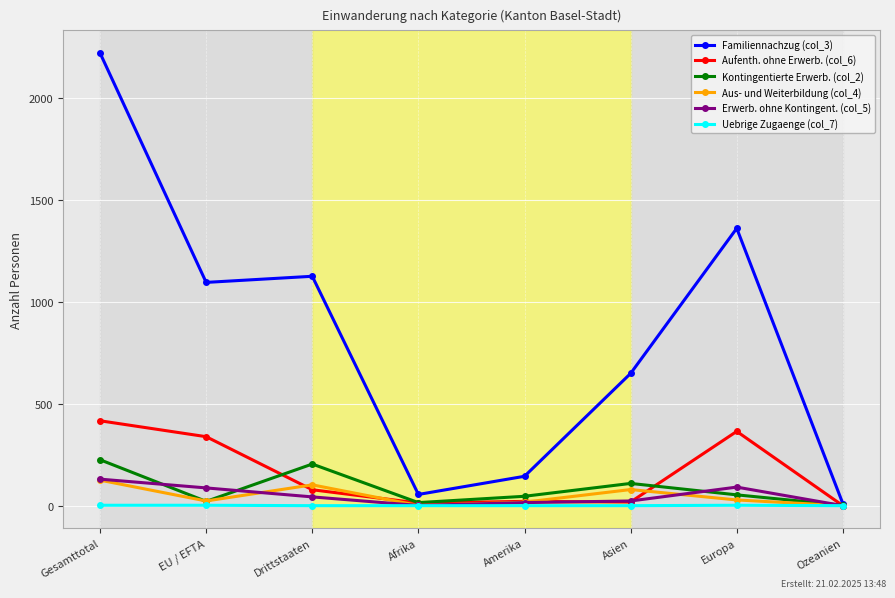

What is the sum of all Erwerb. ohne Kontingent. (col_5) values?

390